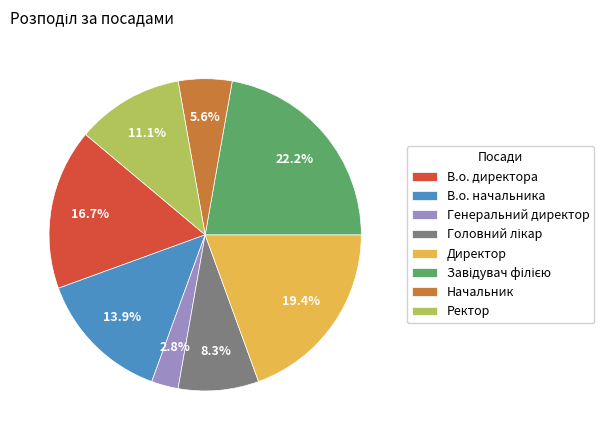

To the nearest percent, what is the difference between the largest and smallest slice percentages?

19%